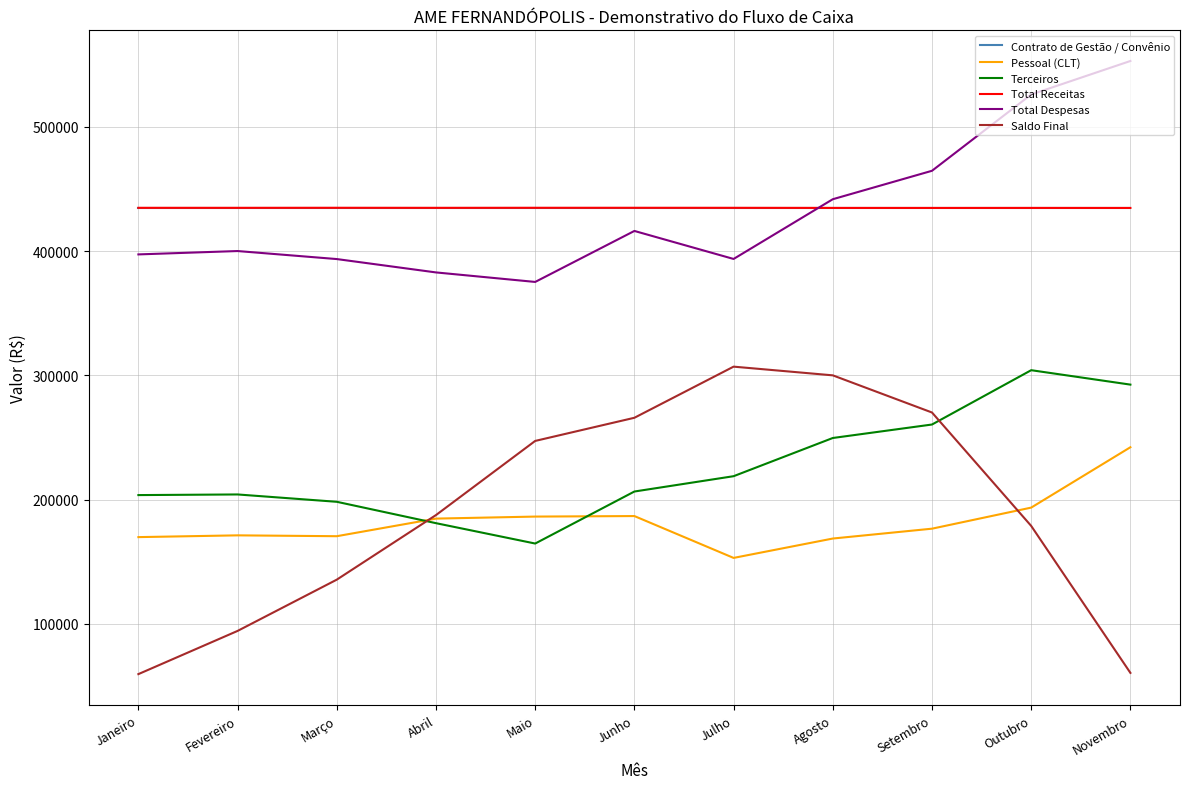

What is the total value across all series at Agosto?

2029506.7